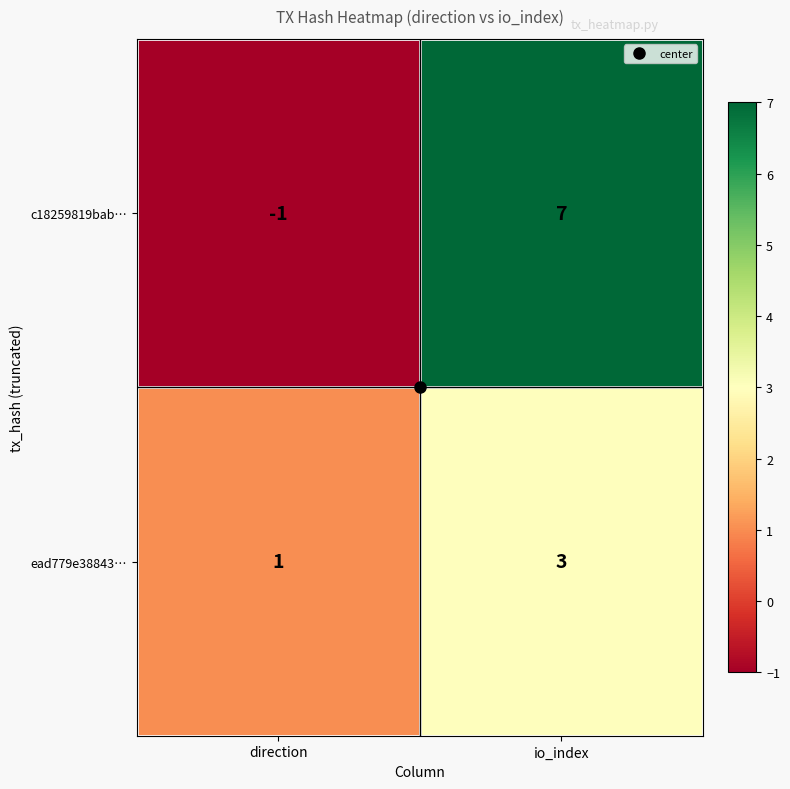

What is the spread (max minus min) of values at io_index?

4